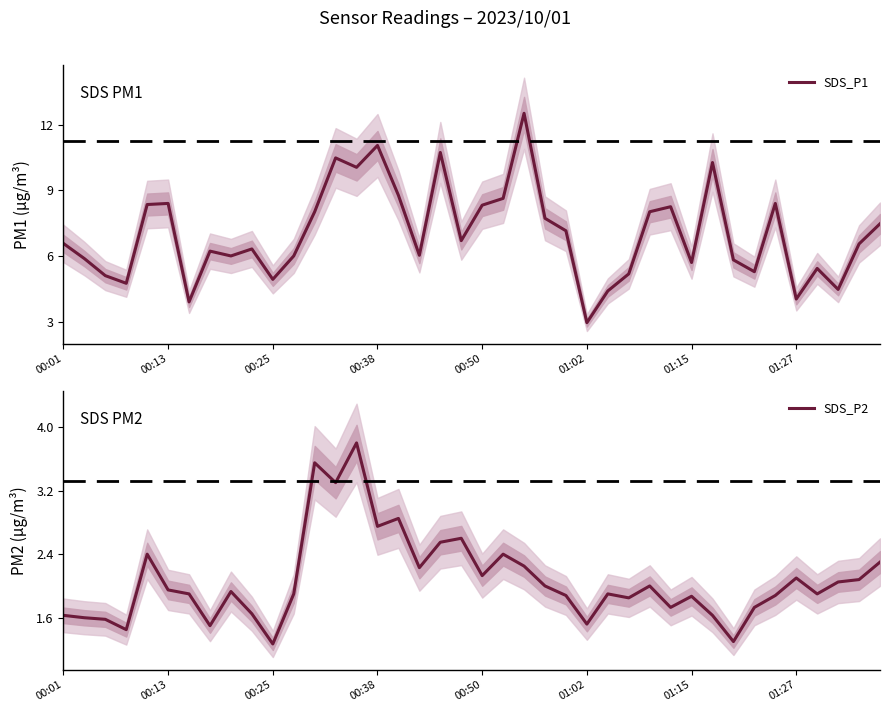

At which label does SDS_P1 reach its minimum?

01:02